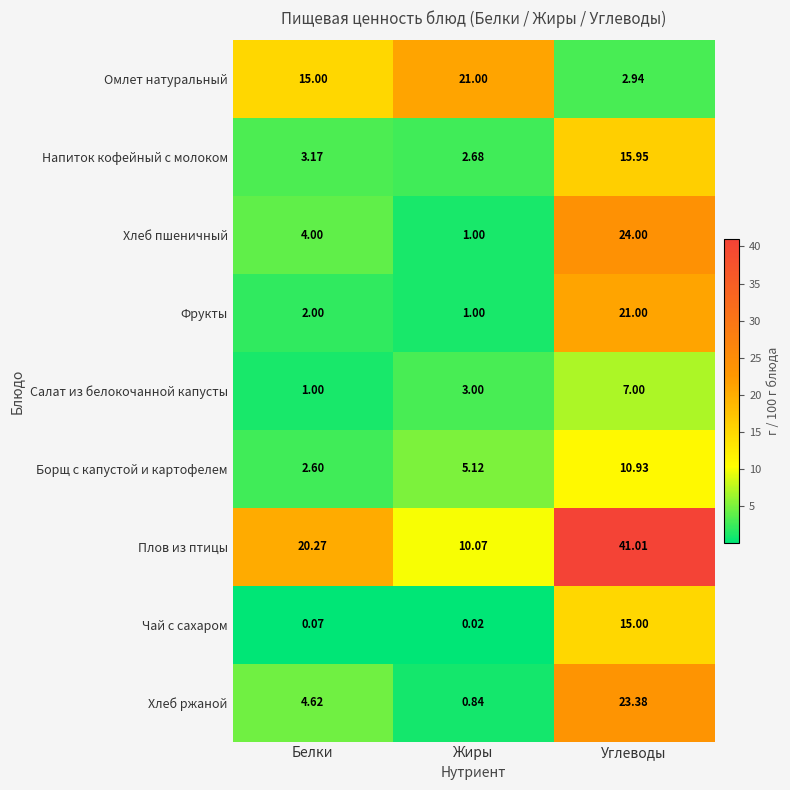

Which category has the highest value in the Салат из белокочанной капусты series?

Углеводы